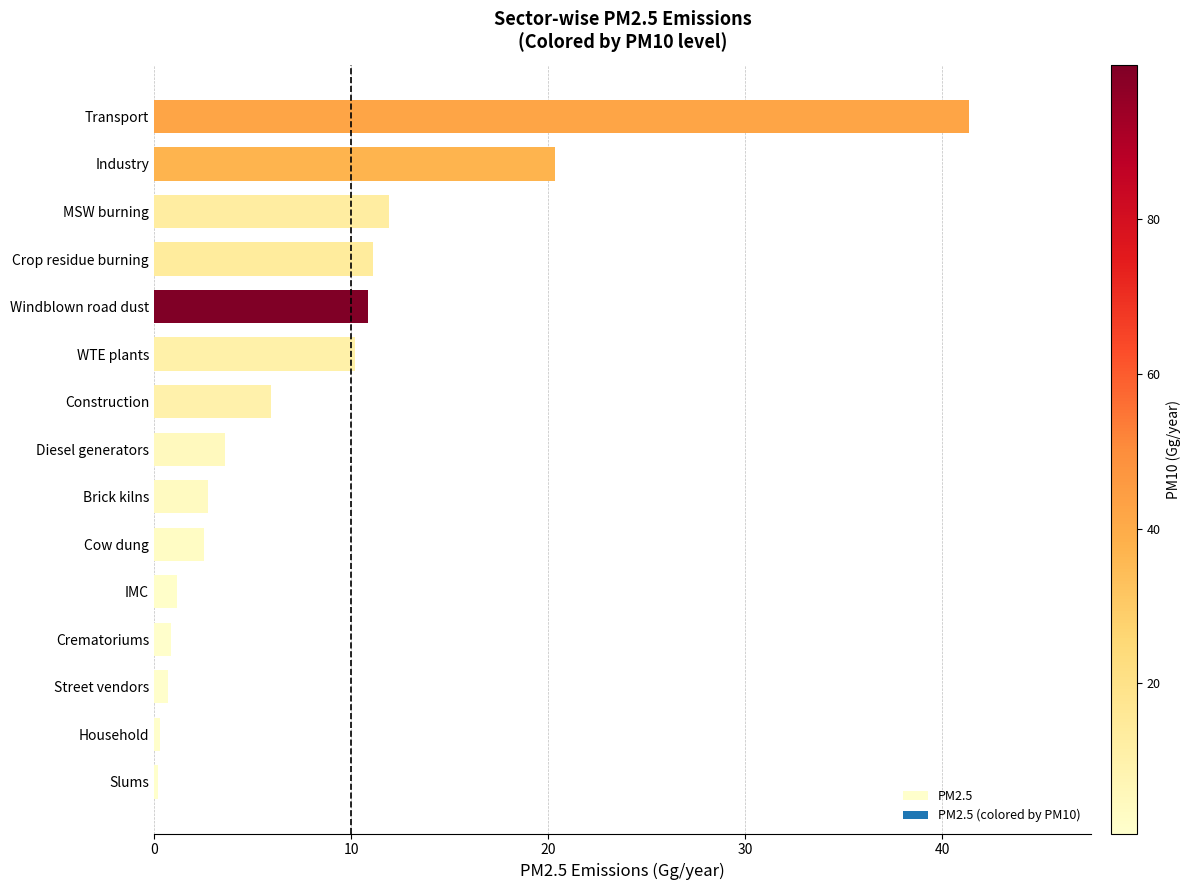

The value at Industry is 20.4. True or false?

True